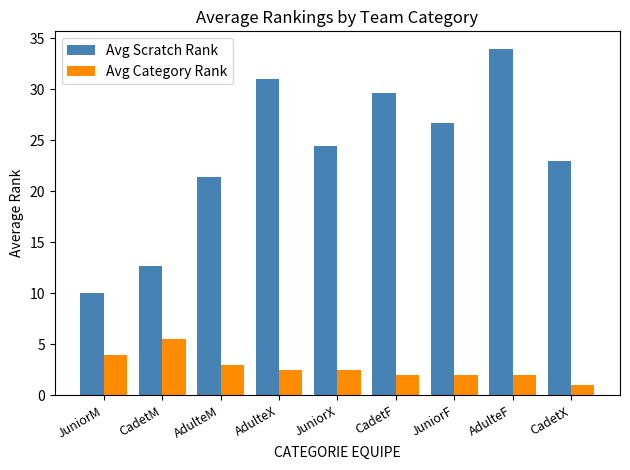

Reading left to right, what are all the values shown in this chart?

Avg Scratch Rank: 10.0	12.7	21.4	31.0	24.5	29.7	26.7	34.0	23.0
Avg Category Rank: 4.0	5.5	3.0	2.5	2.5	2.0	2.0	2.0	1.0